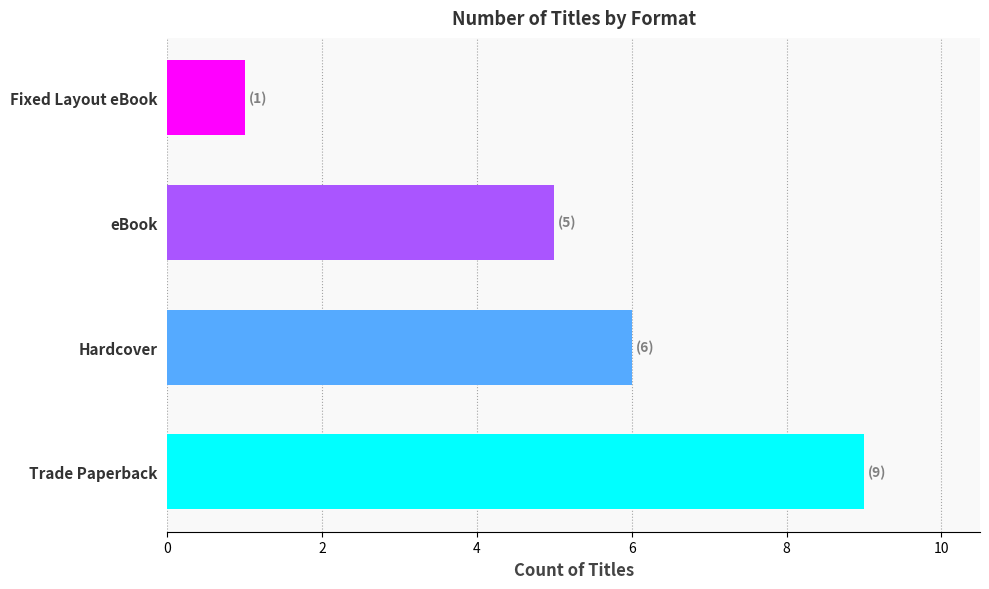

List the labels in order of value, smallest first.

Fixed Layout eBook, eBook, Hardcover, Trade Paperback